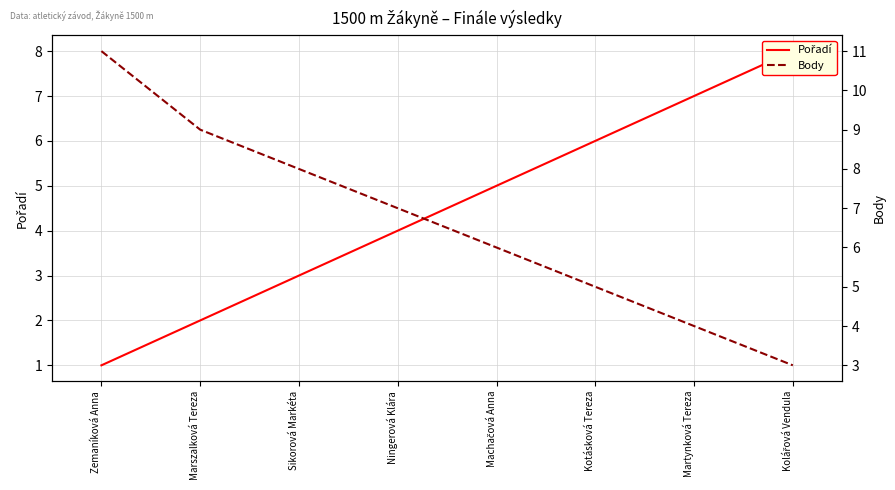

True or false: Body has a value of 9 at Marszalková Tereza.

True